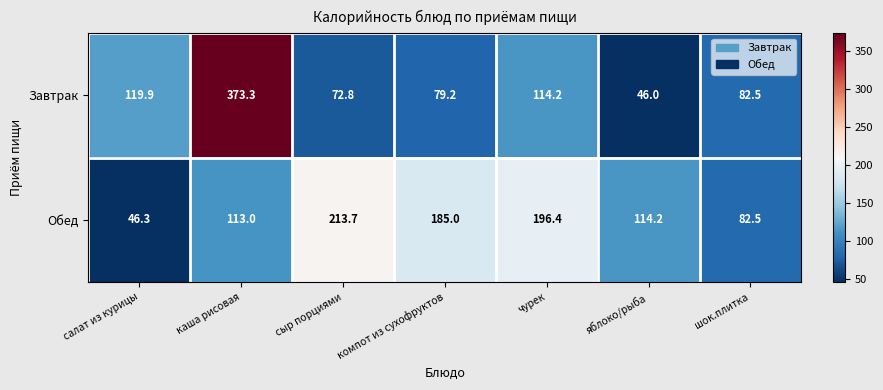

Where is Завтрак nearest to the value 209?

салат из курицы